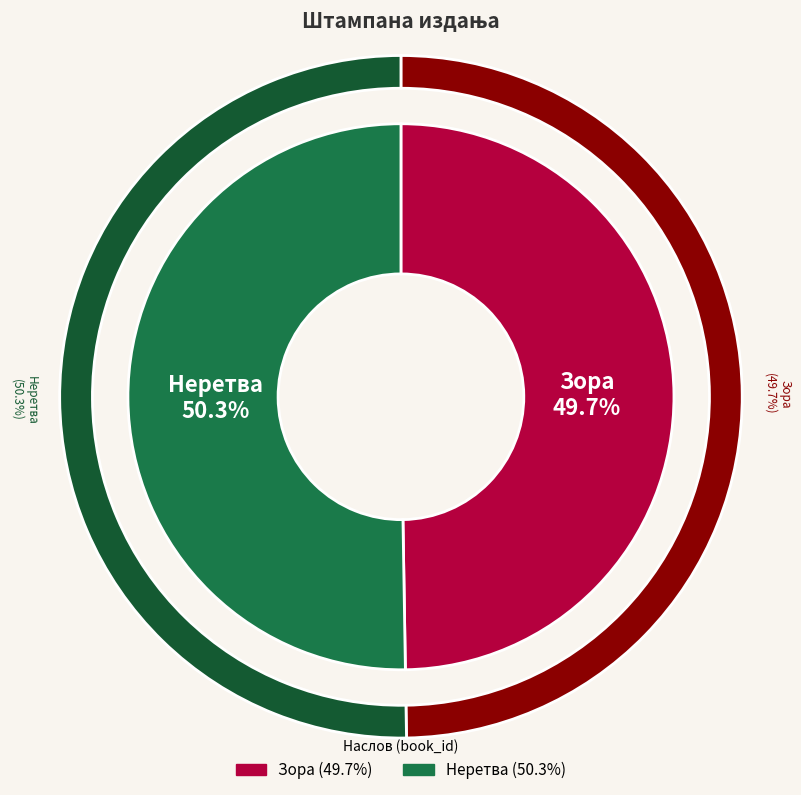

Between Зора and Неретва, which is larger?

Неретва